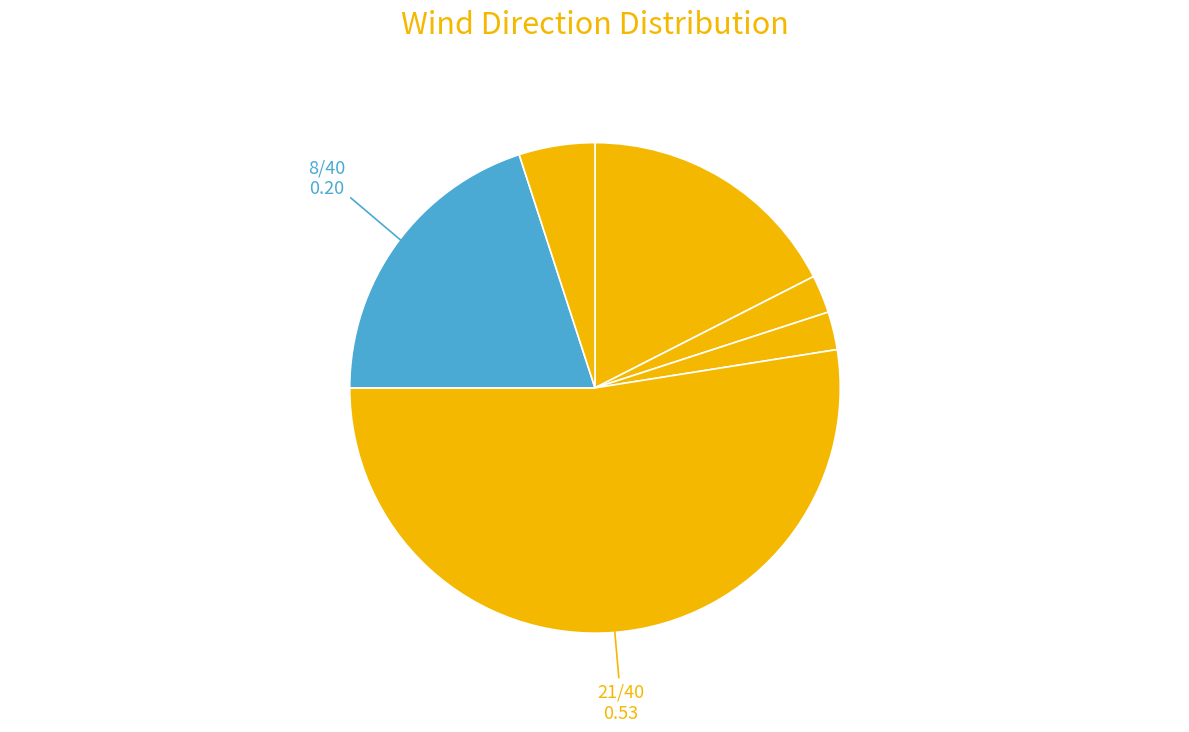

Count the number of slices in the pie.

6